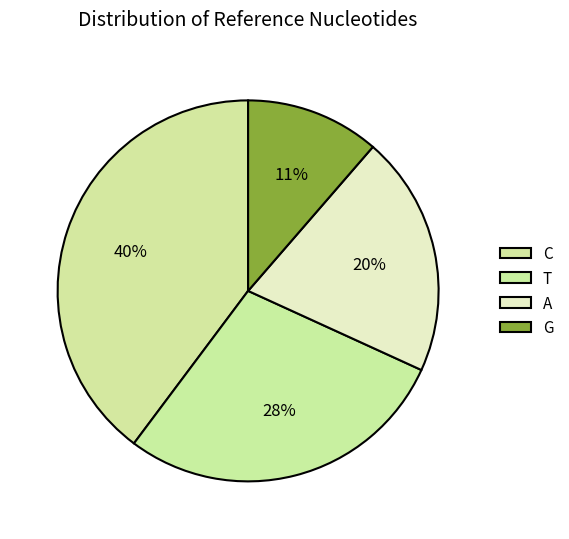

Count the number of slices in the pie.

4